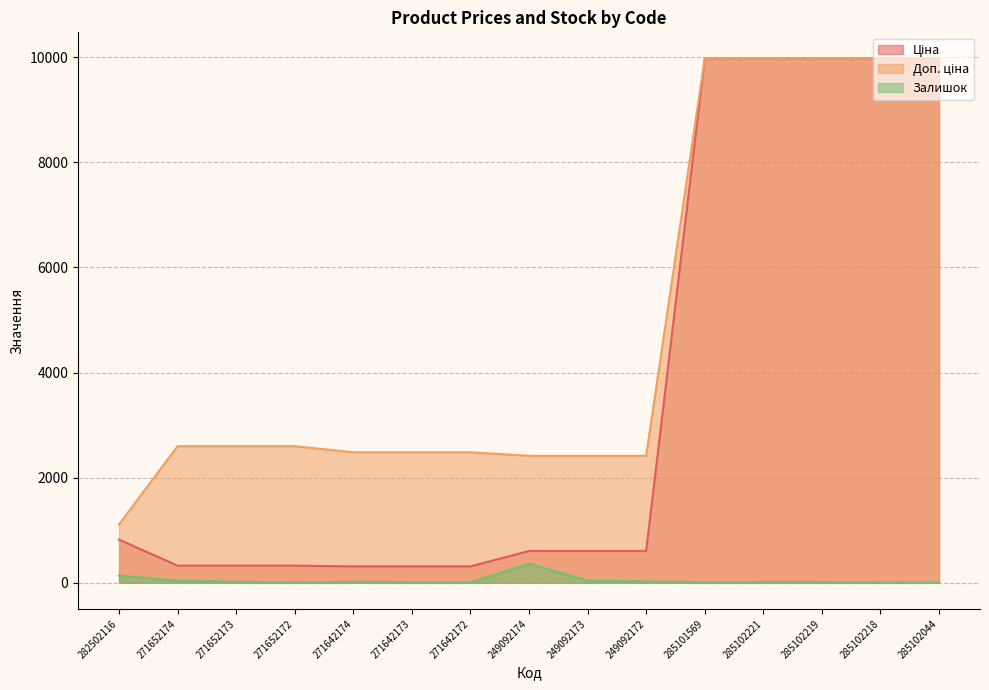

Reading left to right, what are all the values shown in this chart?

Ціна: 282502116=818.5	271652174=324.8	271652173=324.8	271652172=324.8	271642174=310.3	271642173=310.3	271642172=310.3	249092174=603.7	249092173=603.7	249092172=603.7	285101569=9975.0	285102221=9975.0	285102219=9975.0	285102218=9975.0	285102044=9975.0
Доп. ціна: 282502116=1109.2	271652174=2598.3	271652173=2598.3	271652172=2598.3	271642174=2482.4	271642173=2482.4	271642172=2482.4	249092174=2414.8	249092173=2414.8	249092172=2414.8	285101569=9975.0	285102221=9975.0	285102219=9975.0	285102218=9975.0	285102044=9975.0
Залишок: 282502116=135.0	271652174=37.0	271652173=15.0	271652172=5.0	271642174=14.0	271642173=10.0	271642172=5.0	249092174=359.0	249092173=39.0	249092172=22.0	285101569=7.0	285102221=11.0	285102219=11.0	285102218=3.0	285102044=1.0